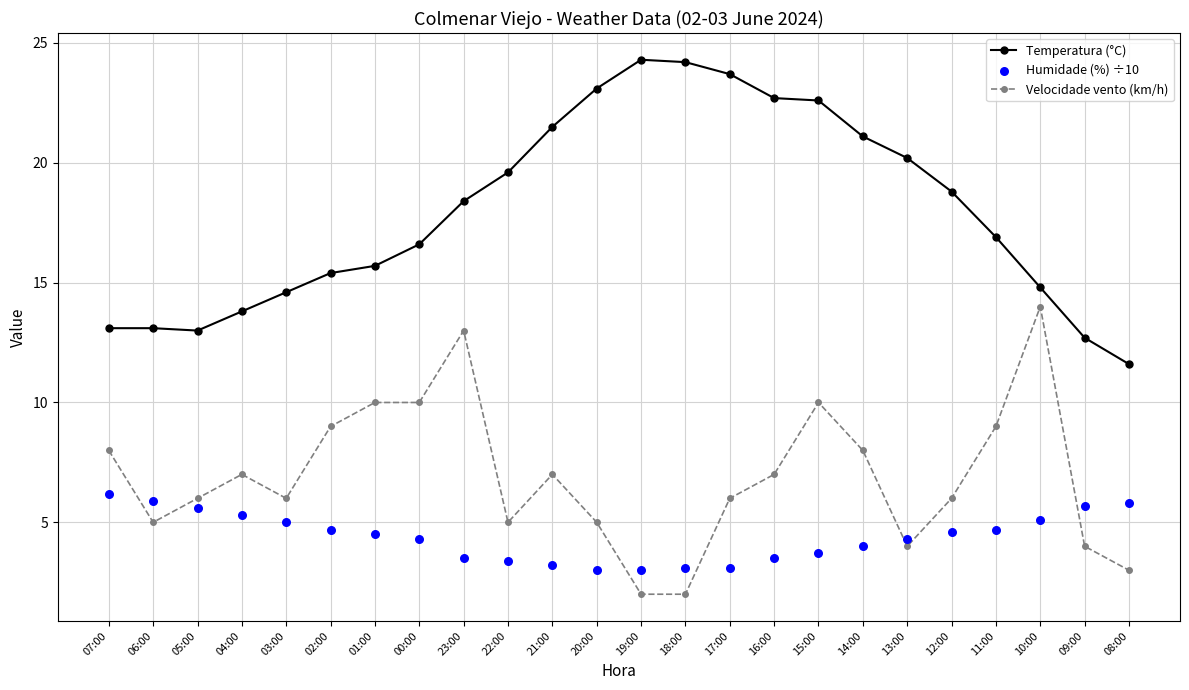

Which series has the largest total across all categories?

Temperatura (°C)